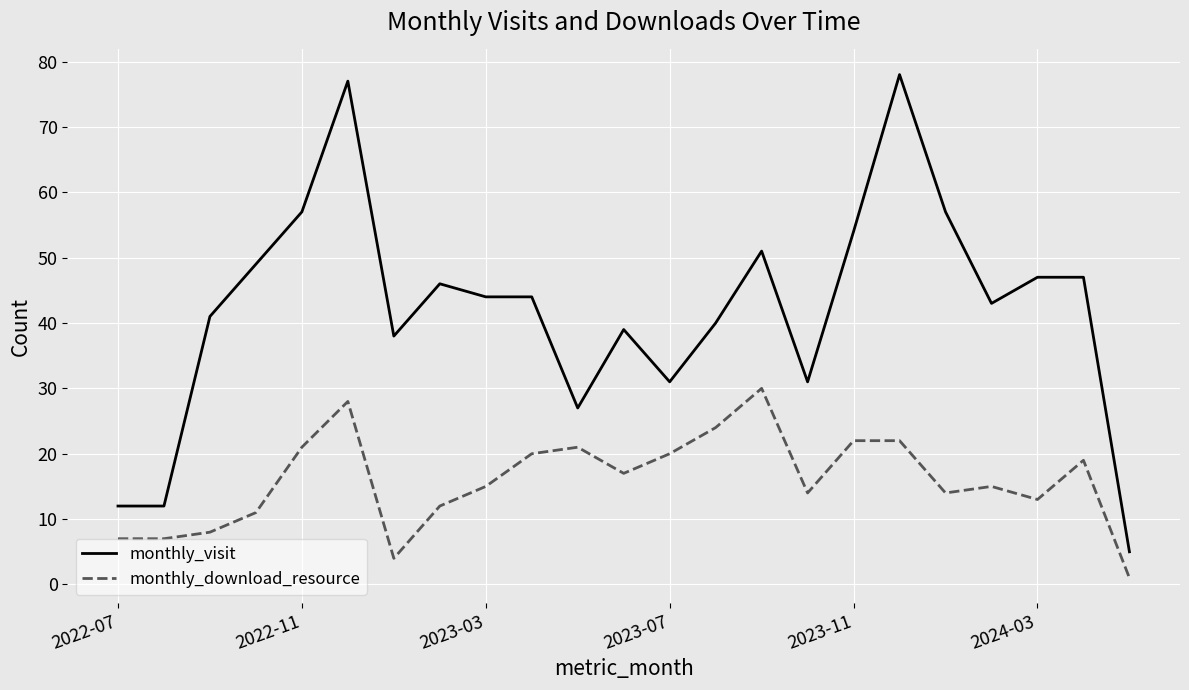

What is the maximum value shown in the chart?

78